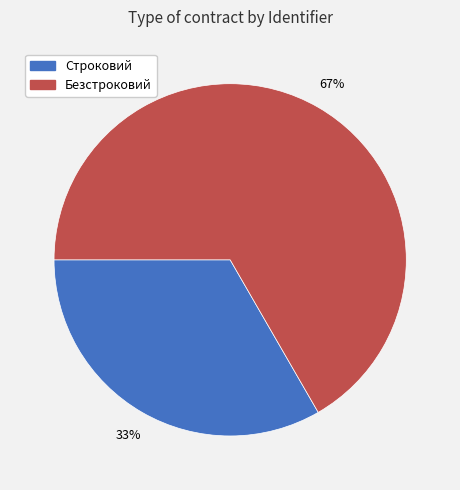

Is it true that Строковий is 33% of the pie?

True